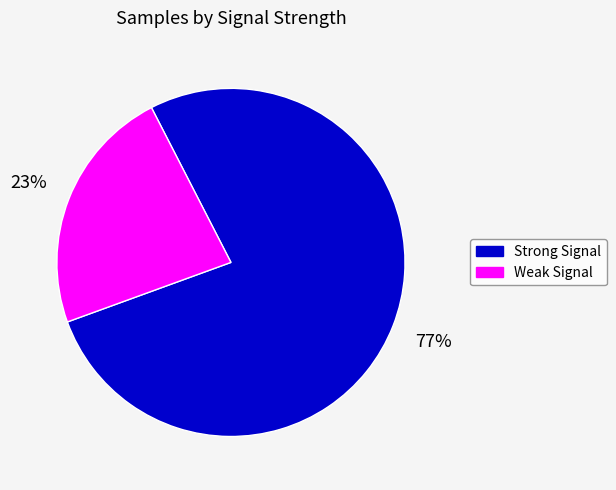

To the nearest percent, what is the difference between the largest and smallest slice percentages?

54%